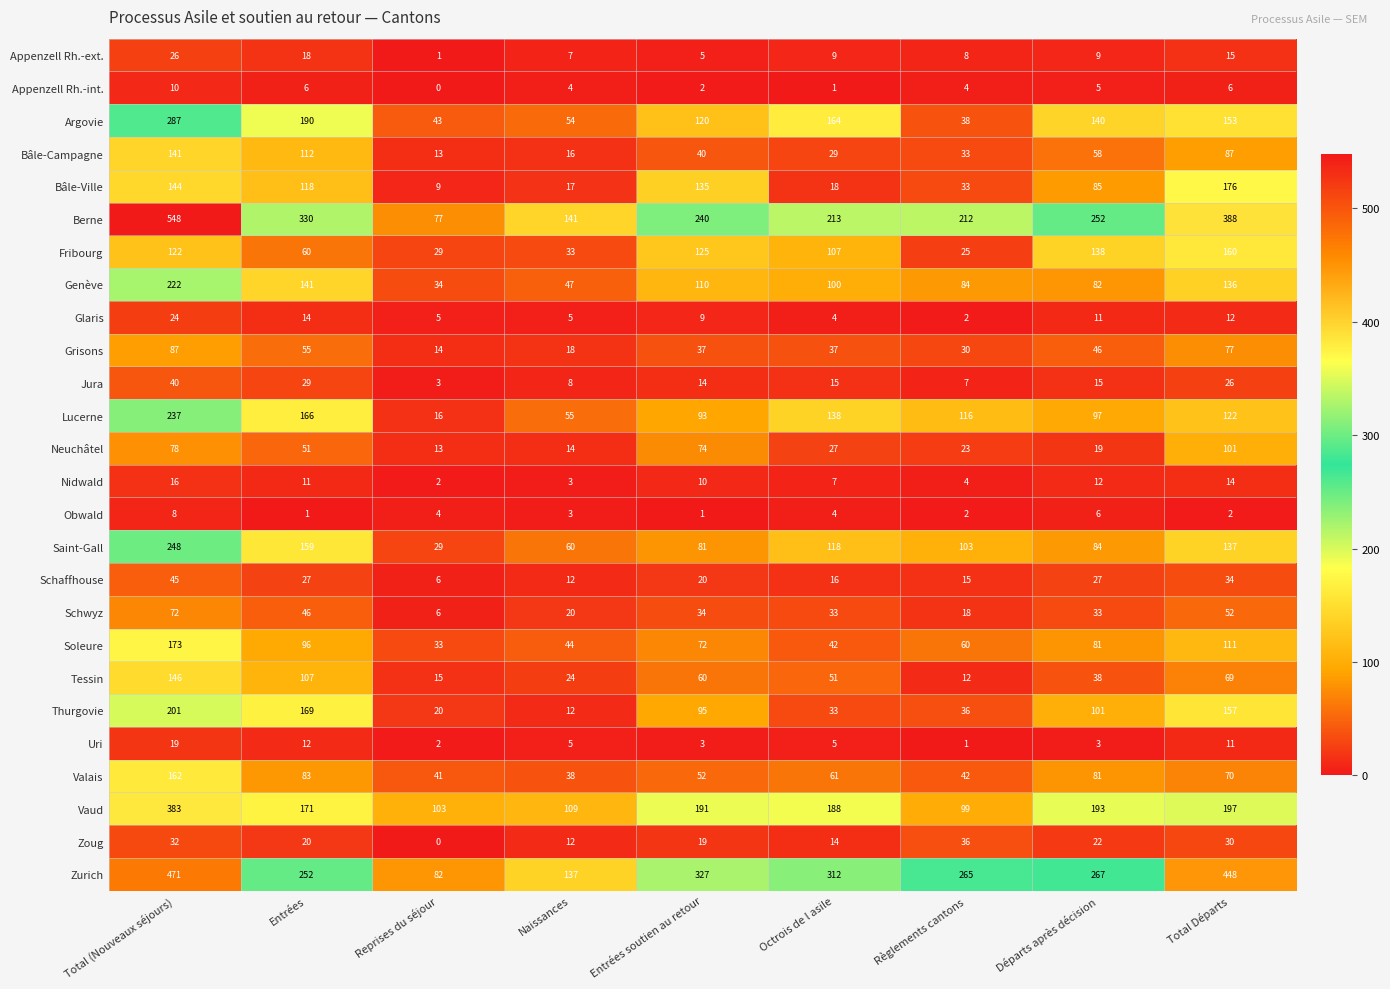

What is the difference between the second highest and minimum values in the Nidwald series?

12